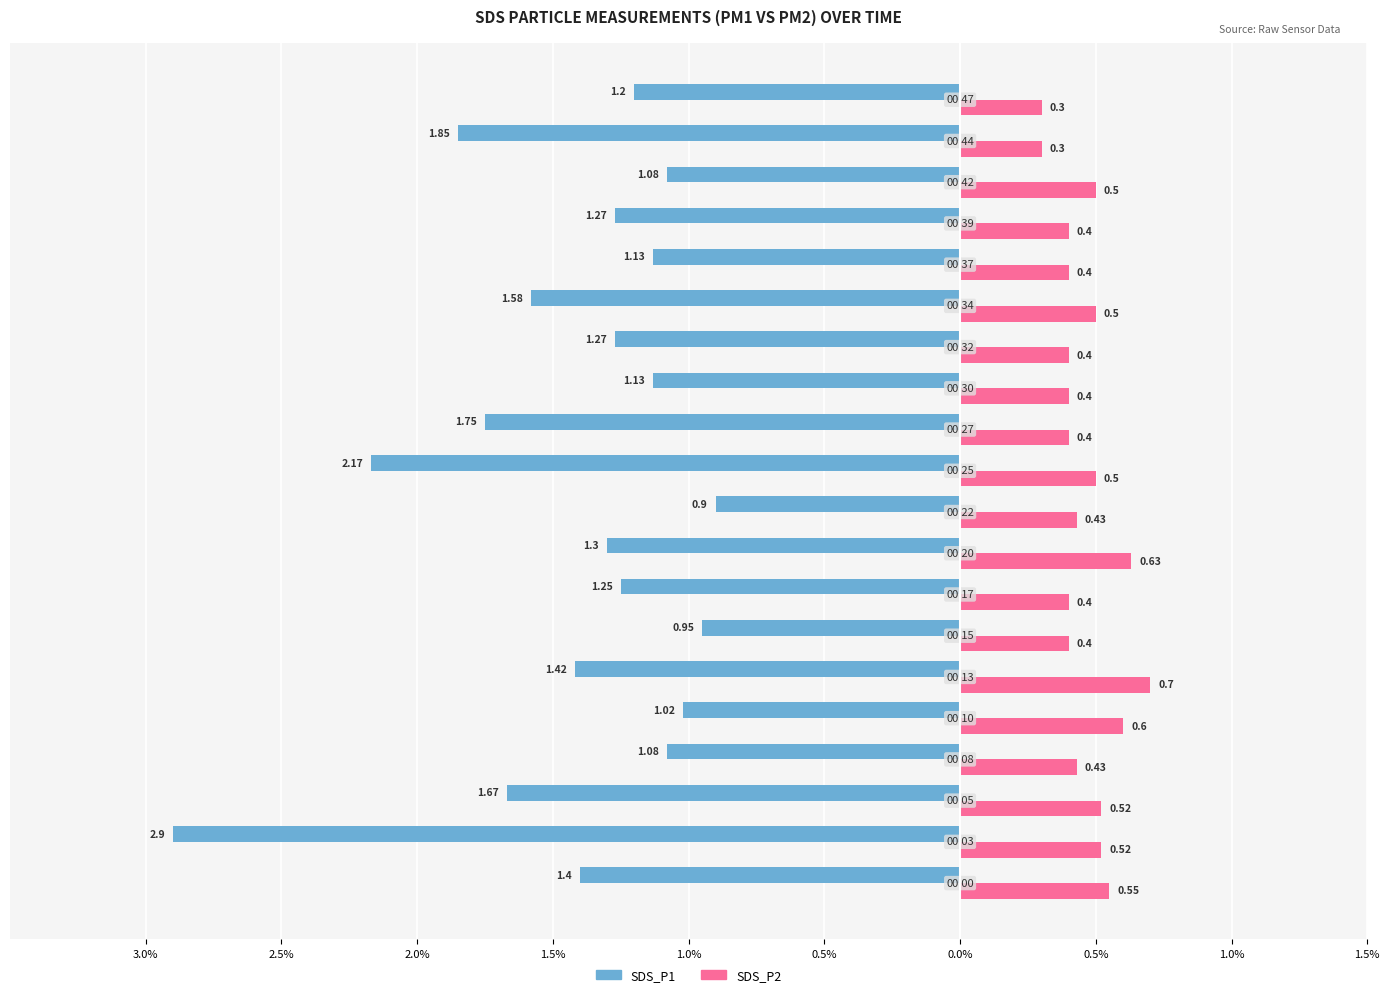

What are all the series names shown in the legend?

SDS_P1, SDS_P2